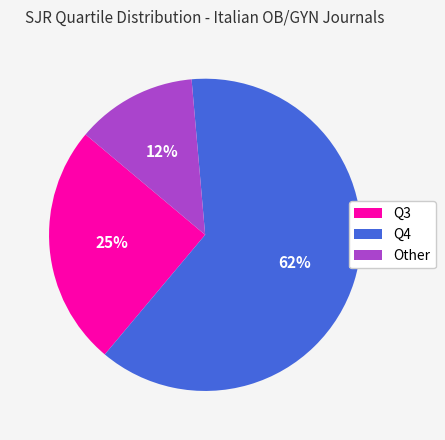

Is it true that Q3 is 25% of the pie?

True